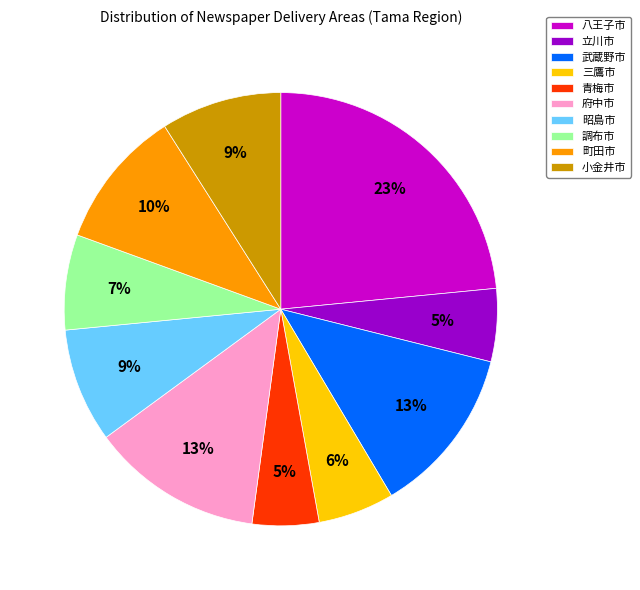

Which category has the biggest portion of the pie?

八王子市